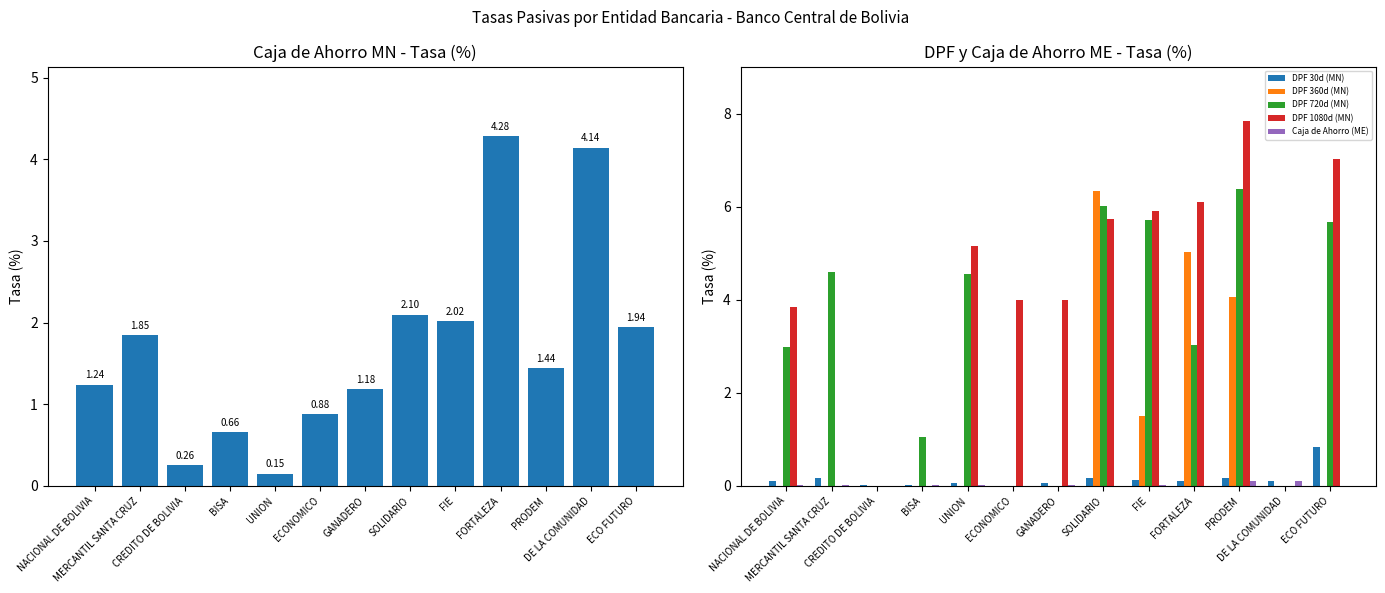

At which category is the sum across all series the highest?

SOLIDARIO